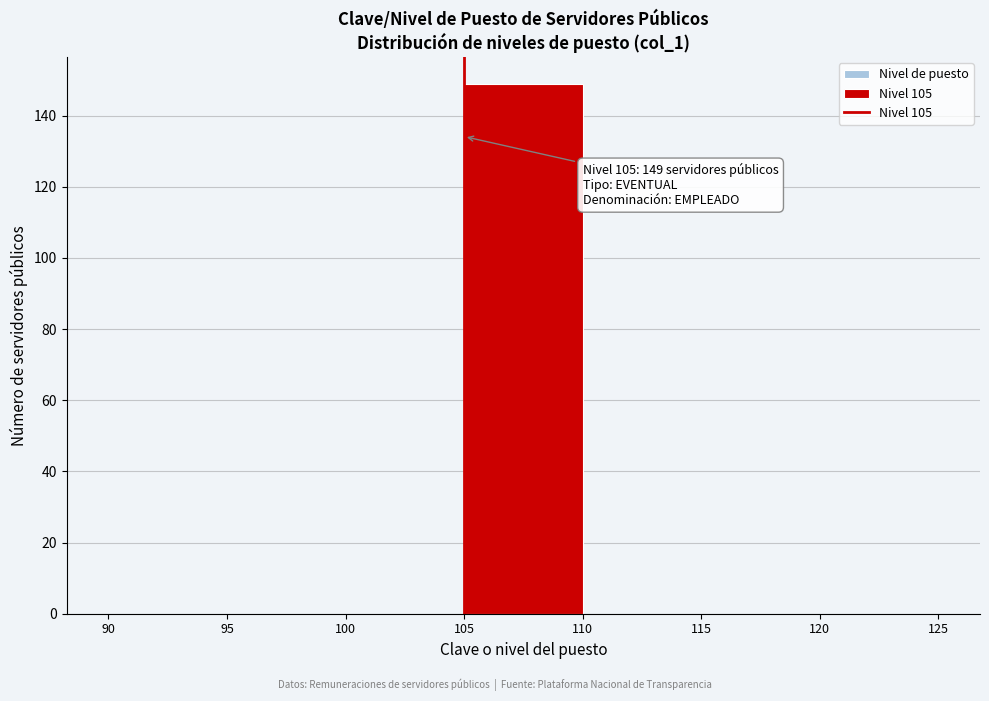

Which range on the x-axis has the tallest bar?

105 to 110